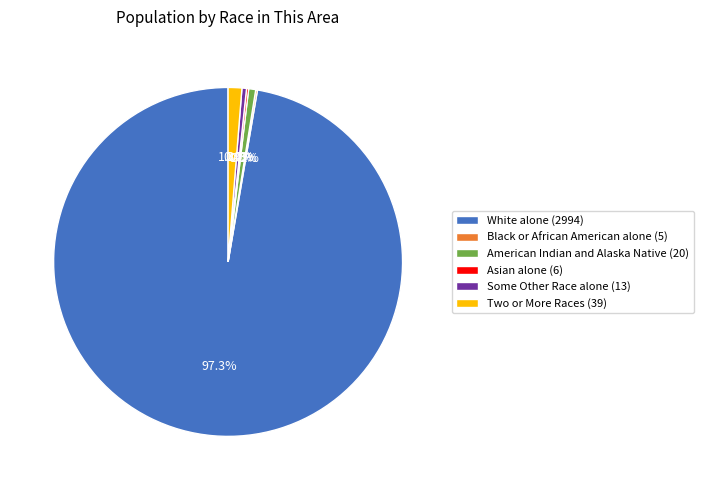

Does any single category account for the majority?

Yes